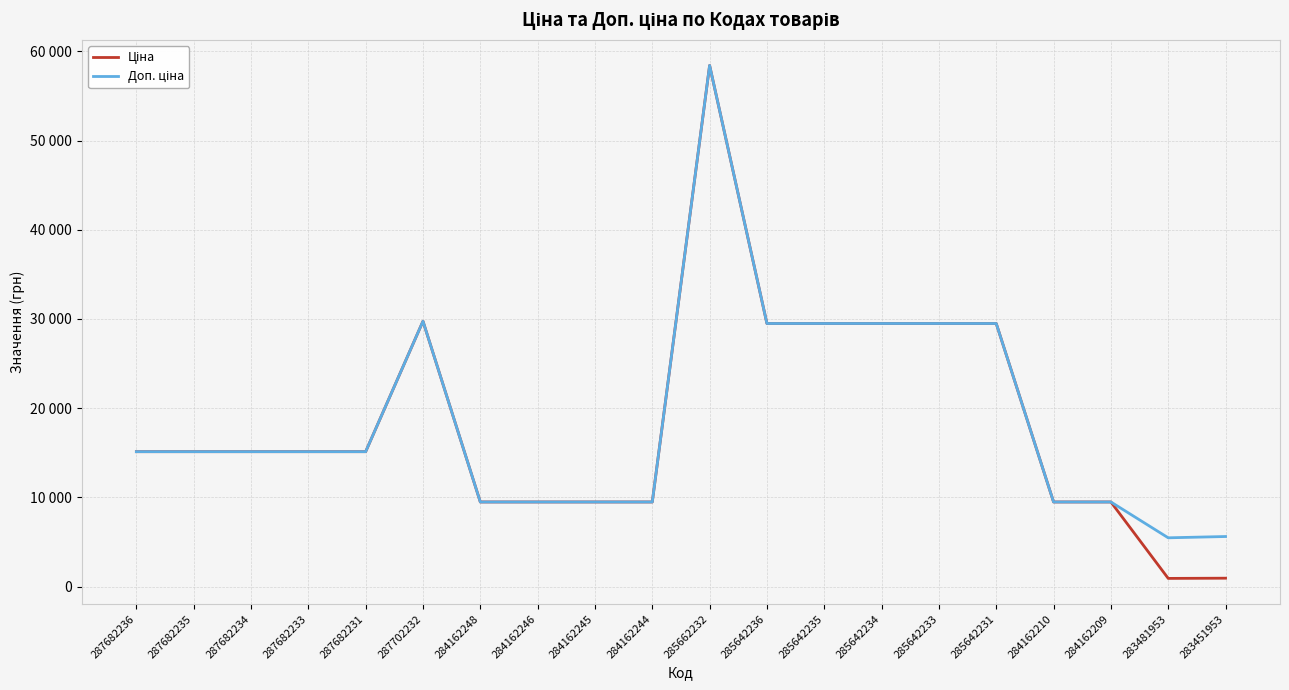

Is this an area chart (filled region under the line)?

No